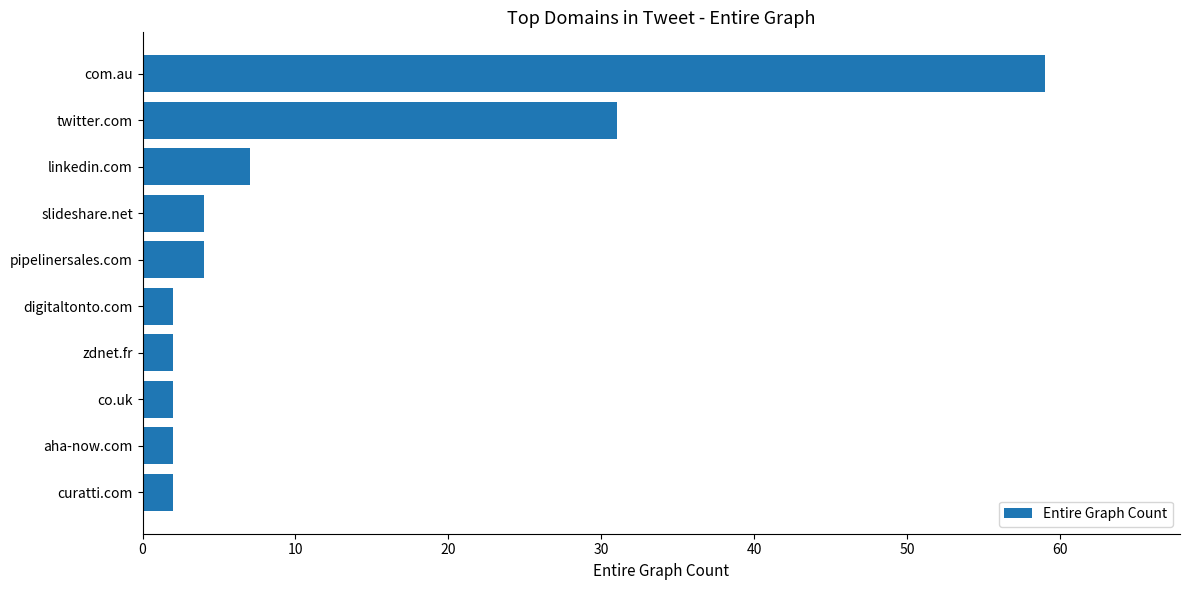

What is the difference between the maximum and minimum values?

57